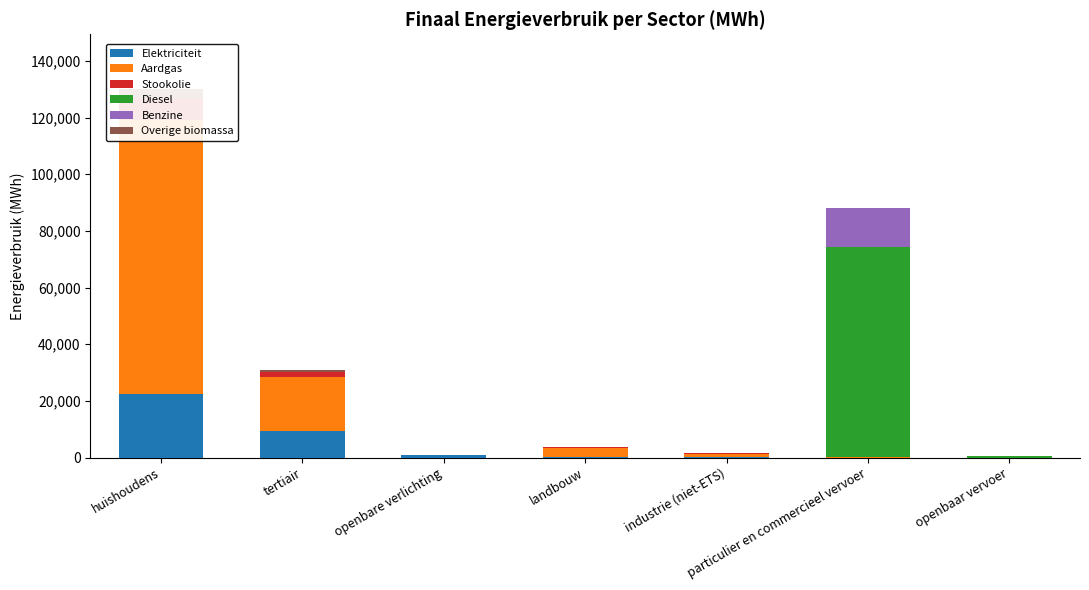

What is the difference between the maximum and second lowest values in the Diesel series?

74424.1